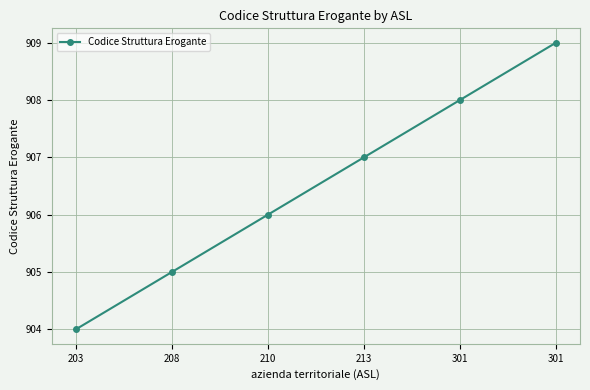

At which category does the chart reach its minimum across all series?

203